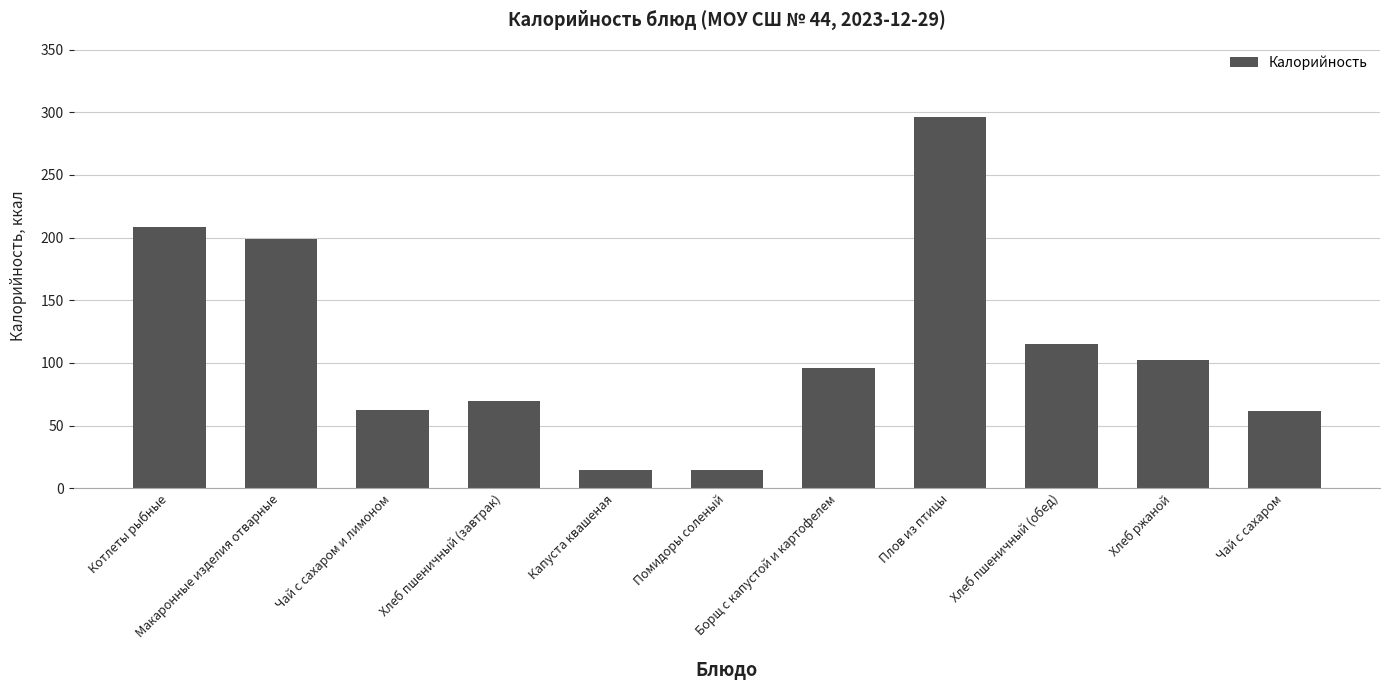

What is the sum of all values?

1238.8